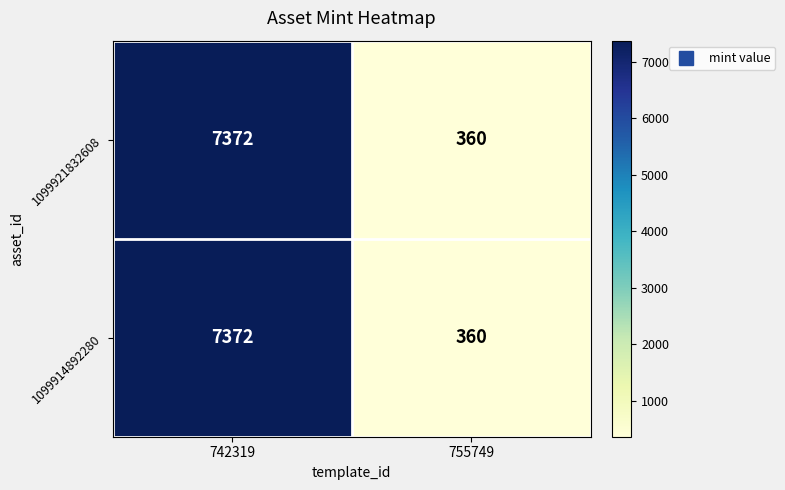

Is it true that 1099914892280 equals 360 at 755749?

True